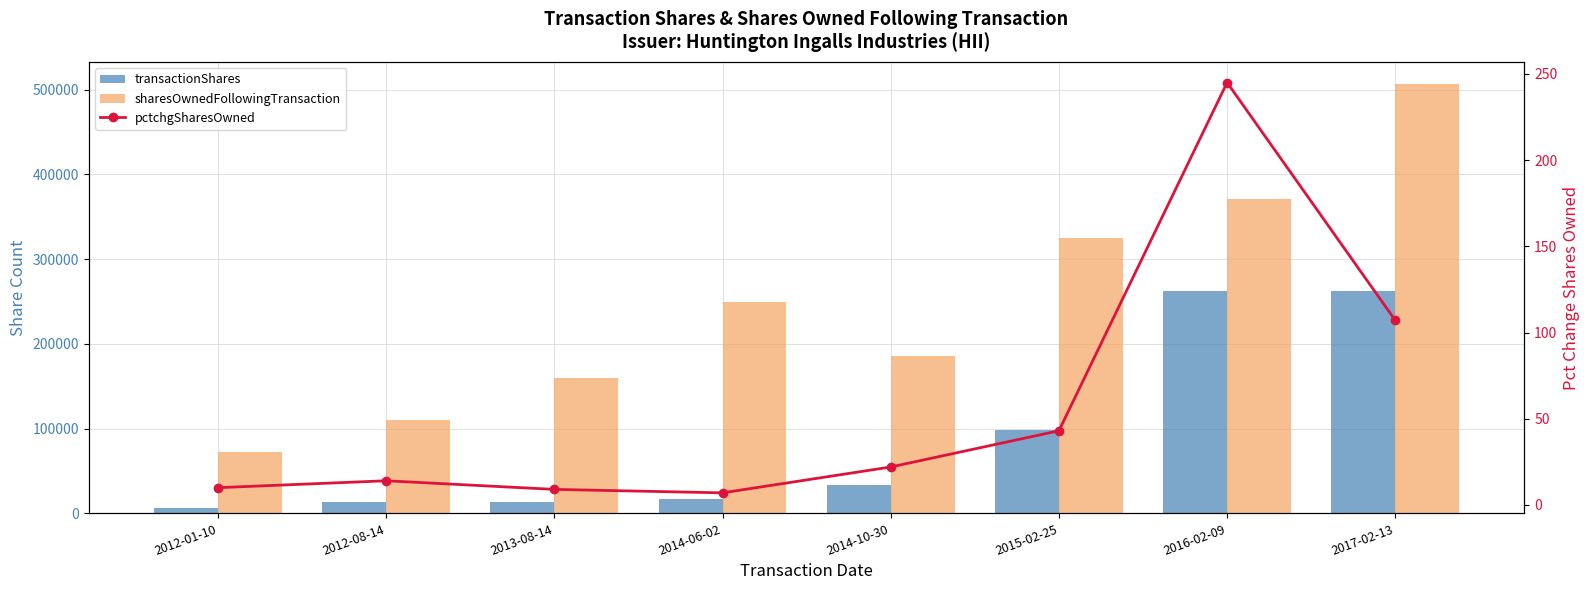

The value of sharesOwnedFollowingTransaction at 2014-06-02 is 395036. True or false?

False